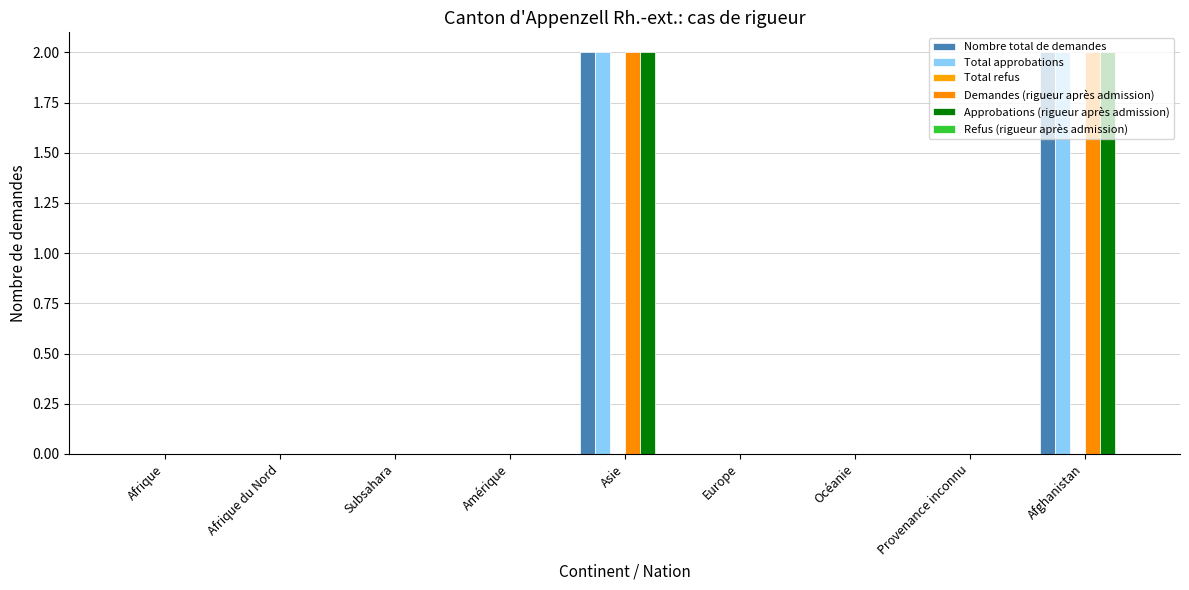

How many series are shown in this chart?

4